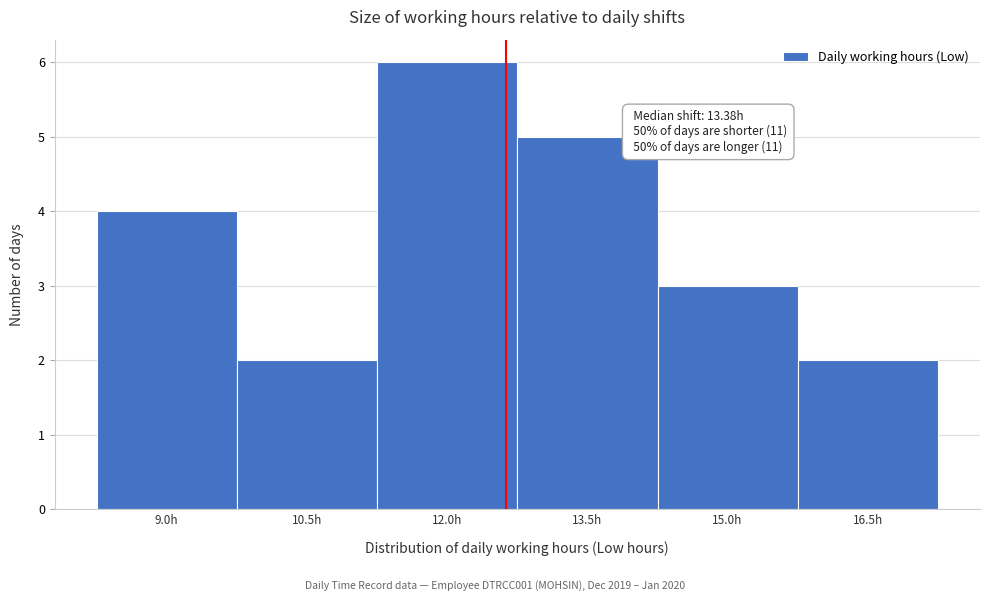

Reading left to right, transcribe all the data shown in this chart.

9.0h=4	10.5h=2	12.0h=6	13.5h=5	15.0h=3	16.5h=2